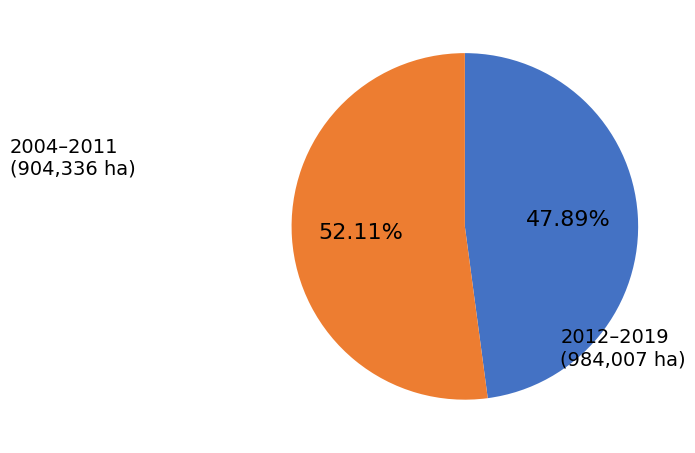

Does any single category account for the majority?

Yes